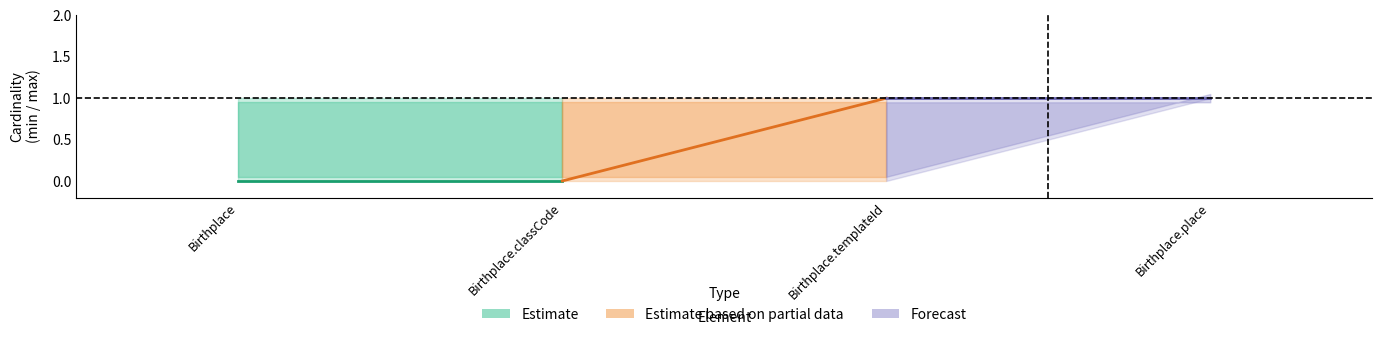

What is the label of the 4th point from the left?

Birthplace.place